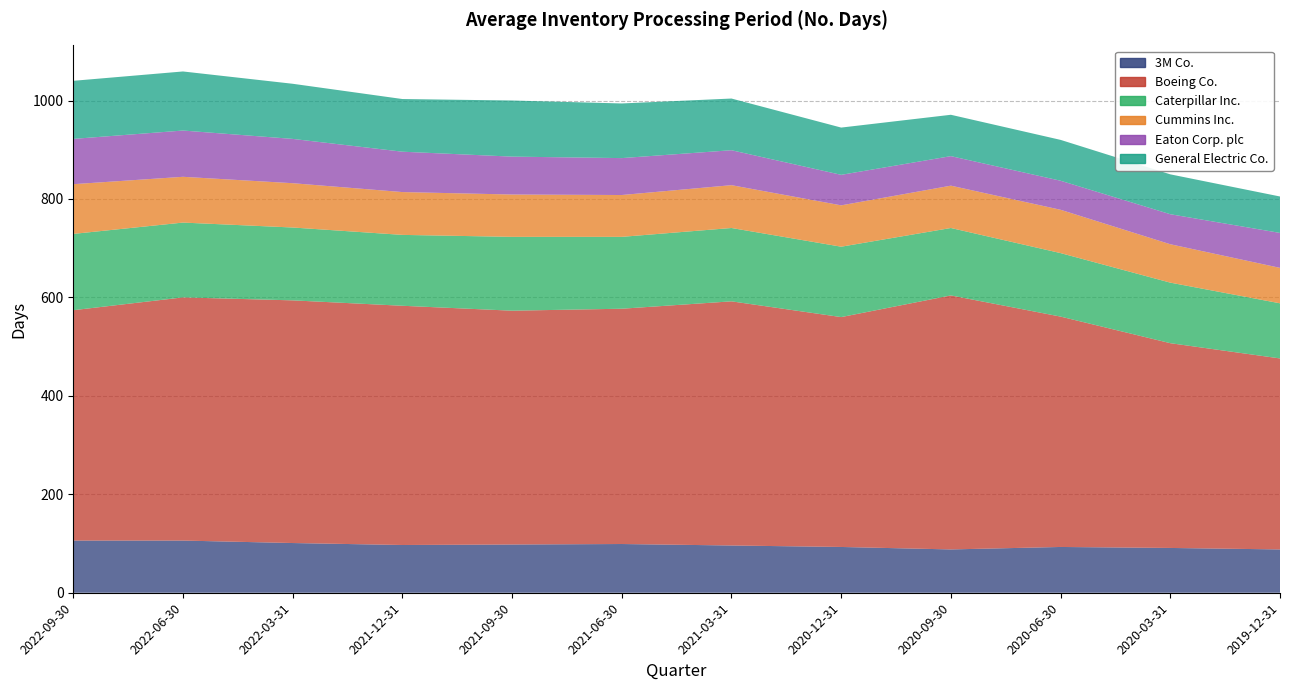

Count the number of data series in this chart.

6